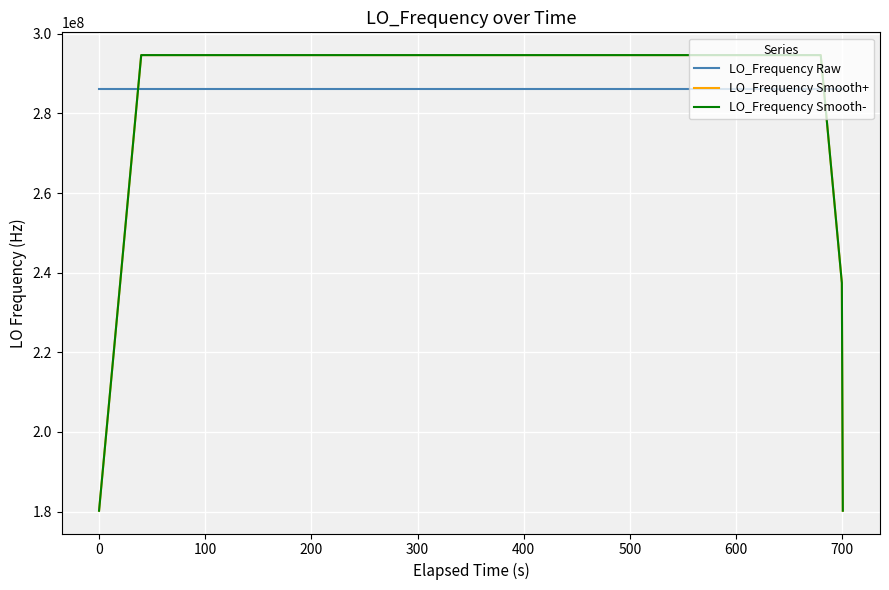

What is the minimum value for LO_Frequency Smooth+?

180209610.5